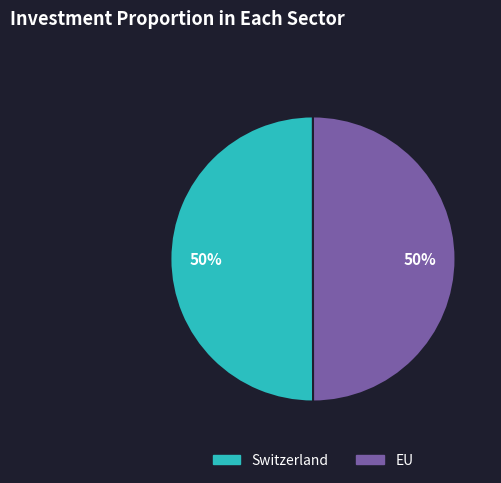

To the nearest percent, what is the combined percentage of EU and Switzerland?

100%